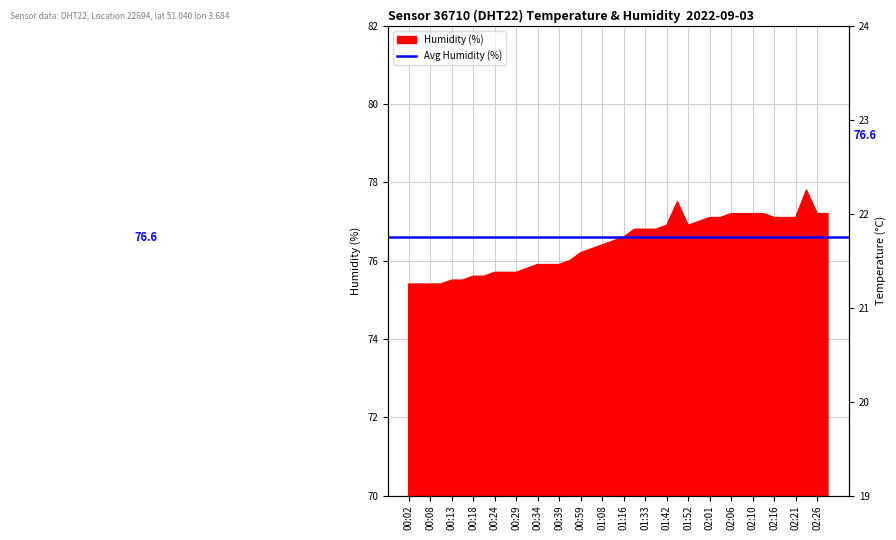

At which label does Humidity (%) first exceed 76?

00:59